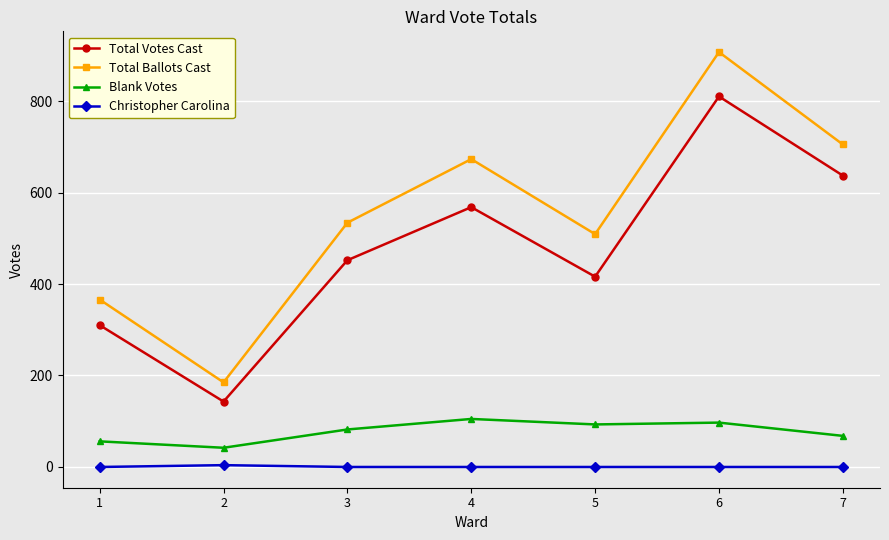

List the series in order of their peak value, highest first.

Total Ballots Cast, Total Votes Cast, Blank Votes, Christopher Carolina